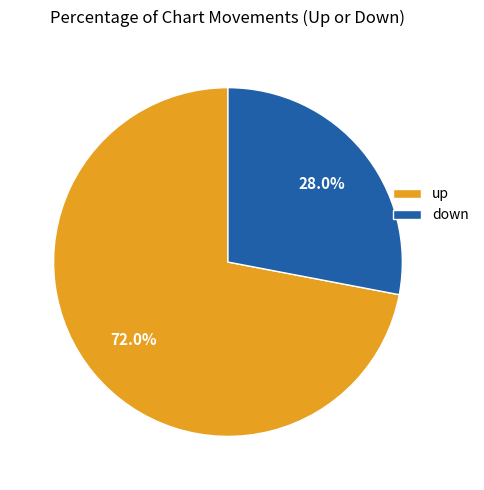

Rank the categories by value from lowest to highest.

down, up